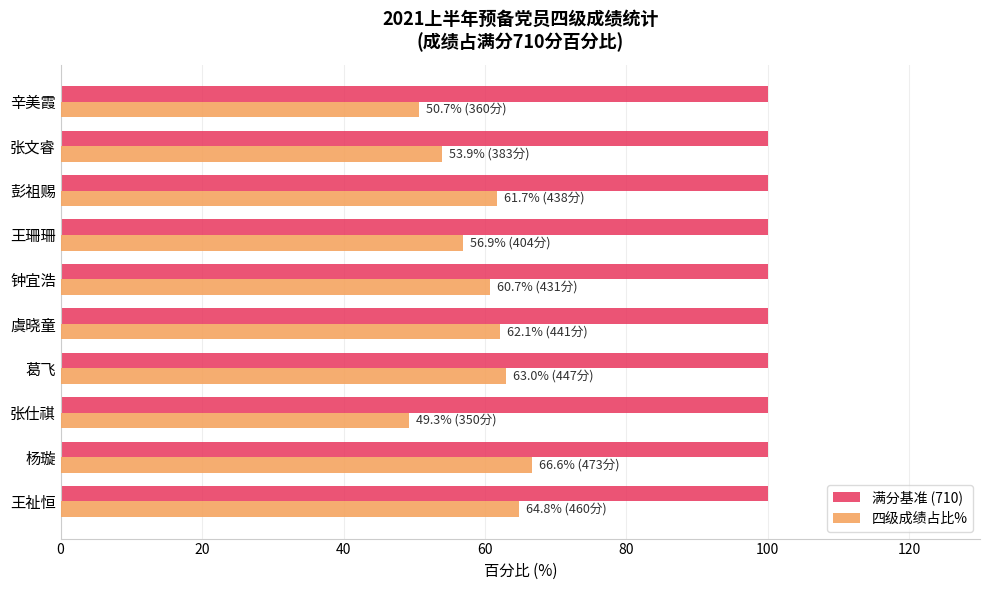

True or false: 四级成绩占比% has a value of 107.6 at 虞晓童.

False